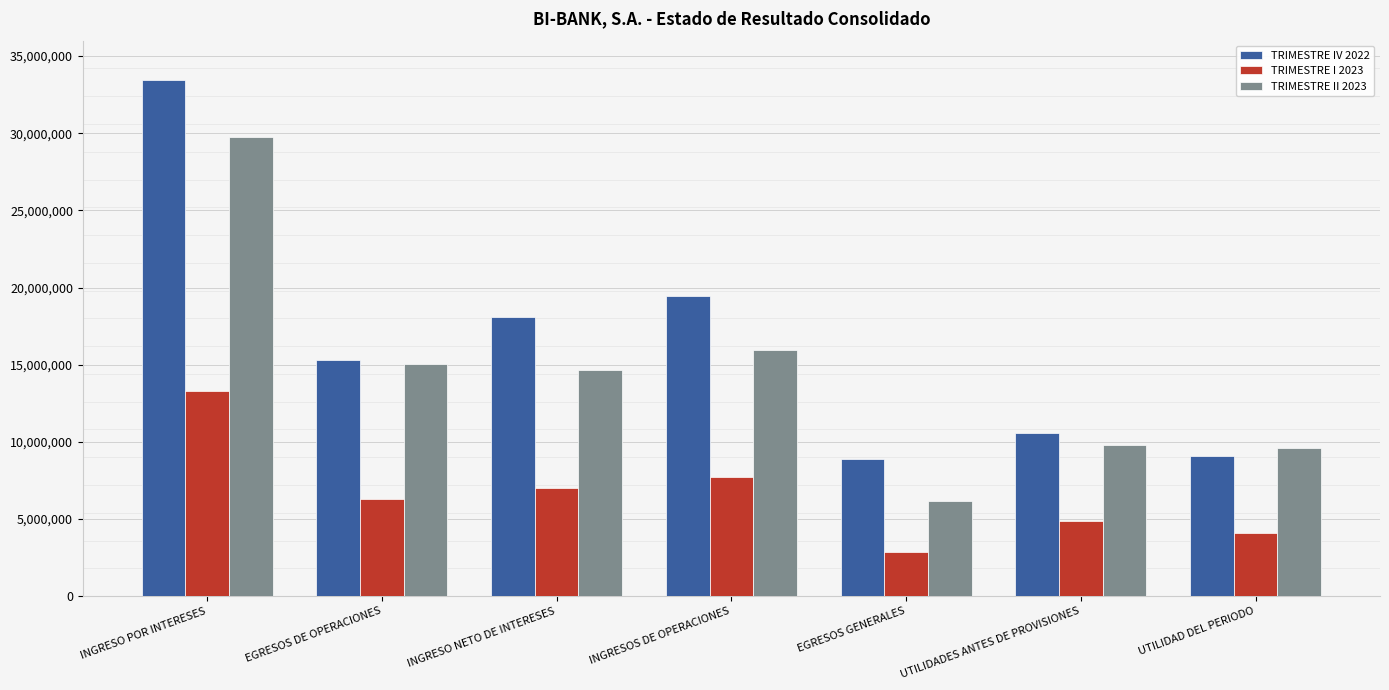

What position from the left is INGRESO NETO DE INTERESES?

3